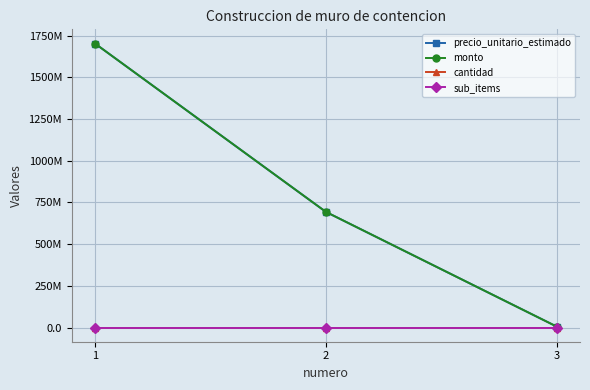

What is the sum of the monto values at 3 and 2?

697930718